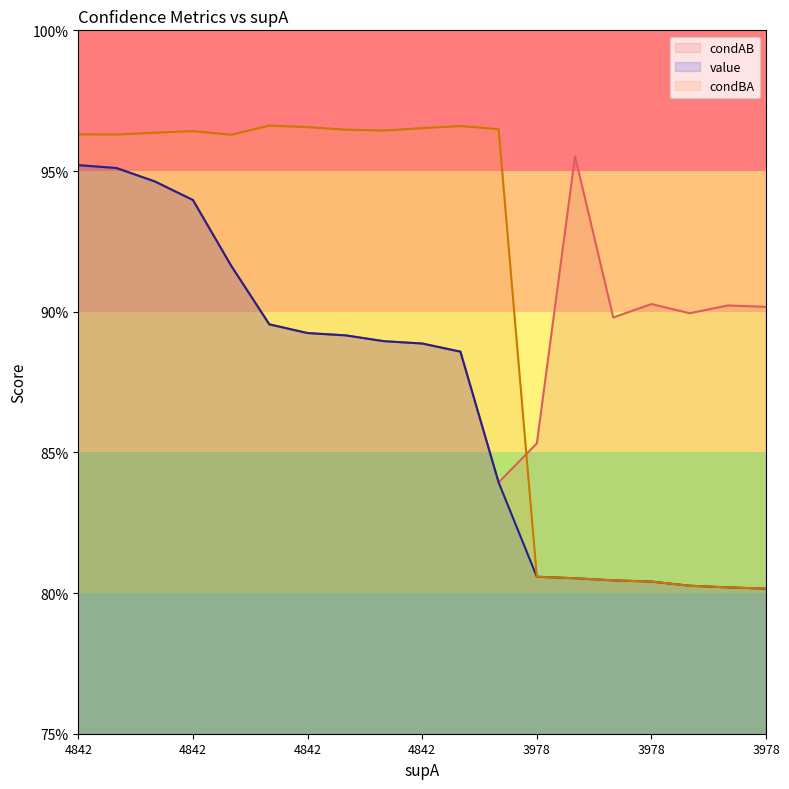

Count the number of categories in the chart.

19